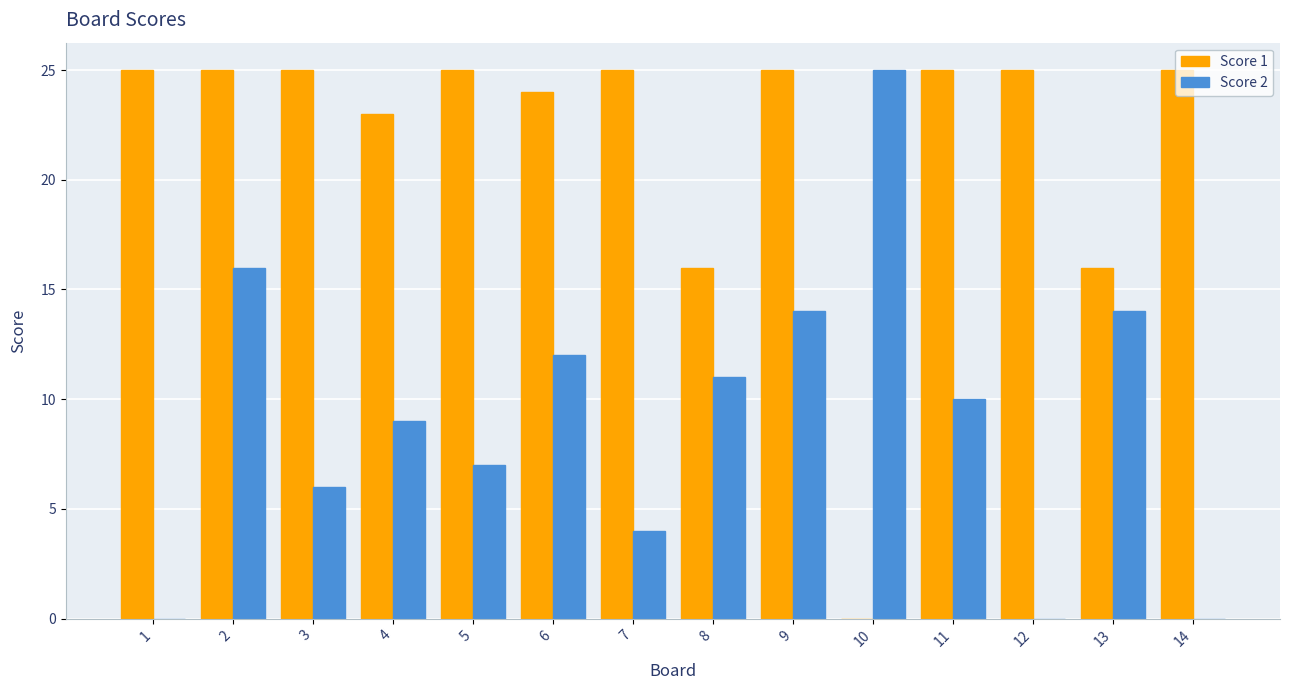

The value of Score 1 at 11 is 25. True or false?

True